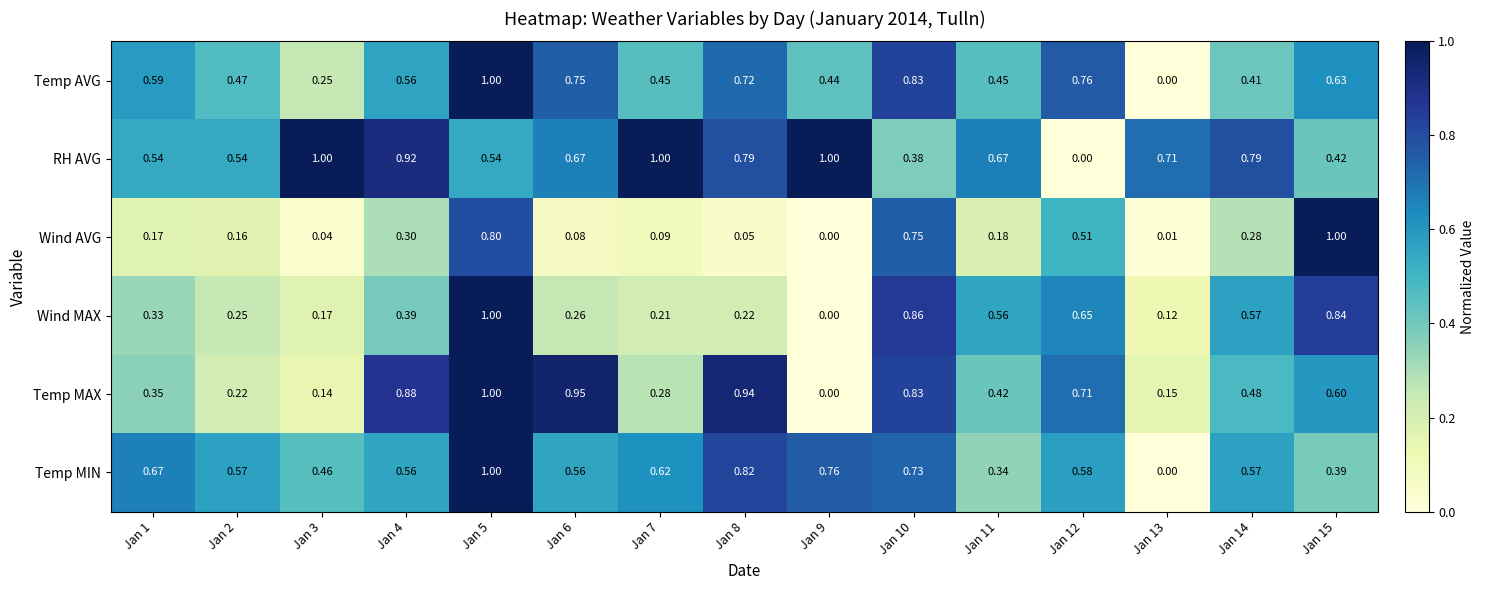

Between Jan 8 and Jan 9, which series saw the biggest shift?

Temp MAX